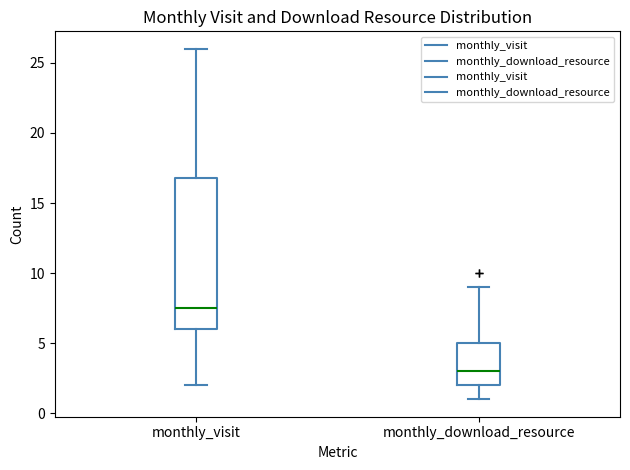

Reading left to right, read every box against the y-axis: the position of its median line, the range the box covers, and the ends of its whiskers. The values are not printed on the chart, so give them approximately, as read against the axis.

monthly_visit: median 7.5, box 6.0 to 17.0, whiskers 2.0 to 26.0
monthly_download_resource: median 3.0, box 2.0 to 5.0, whiskers 1.0 to 9.0